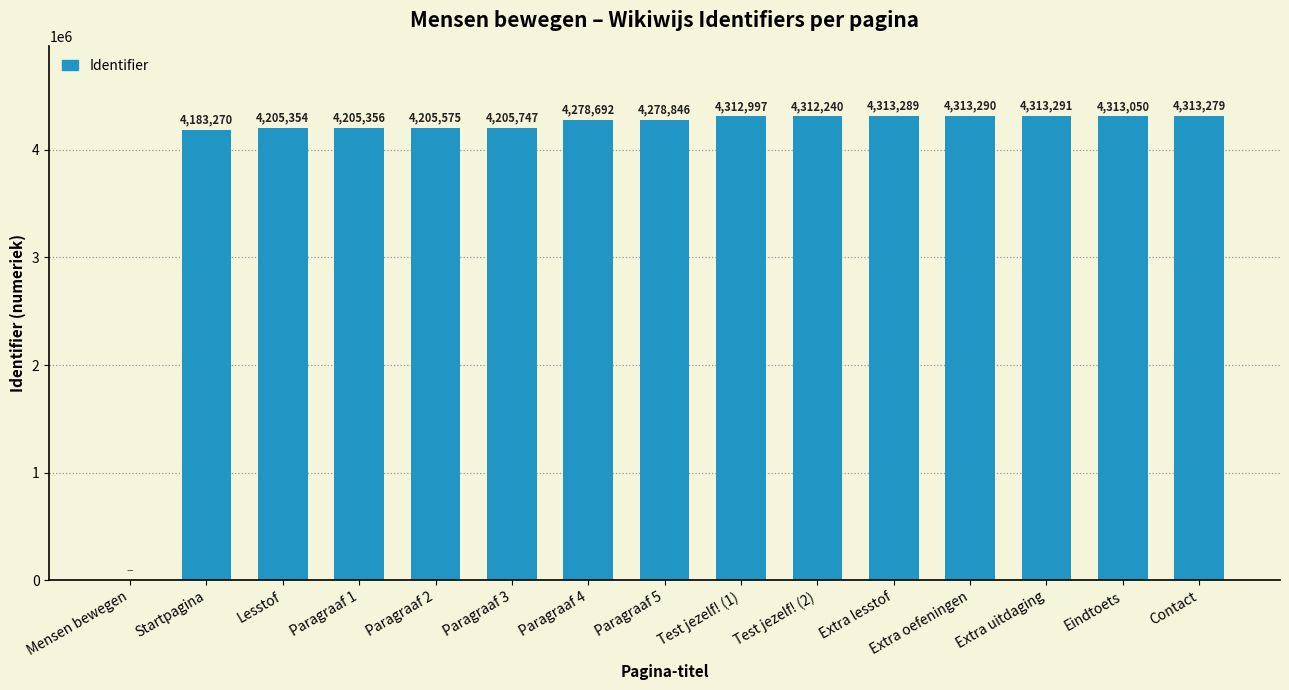

What is the approximate value at Contact, to the nearest 100?

4313300